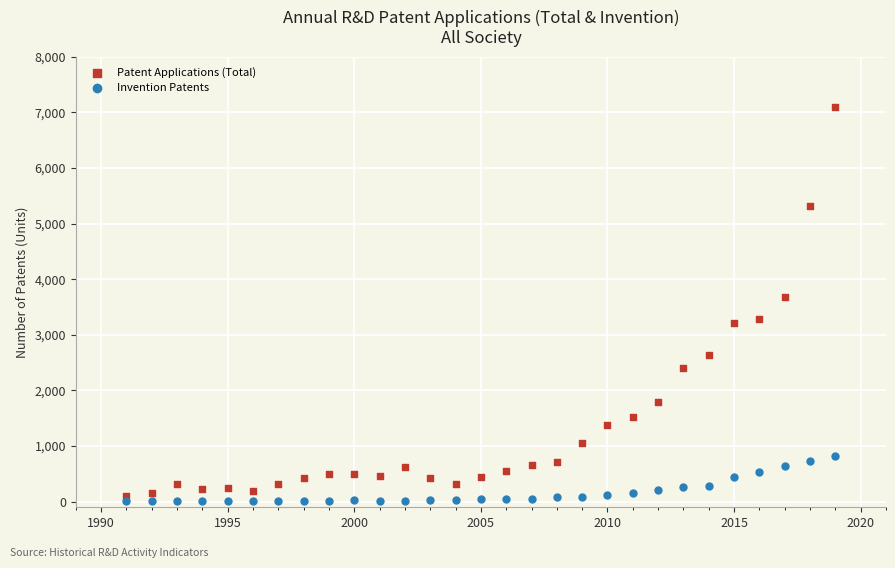

What is the X range (max minus min) for the scatter plot?

28